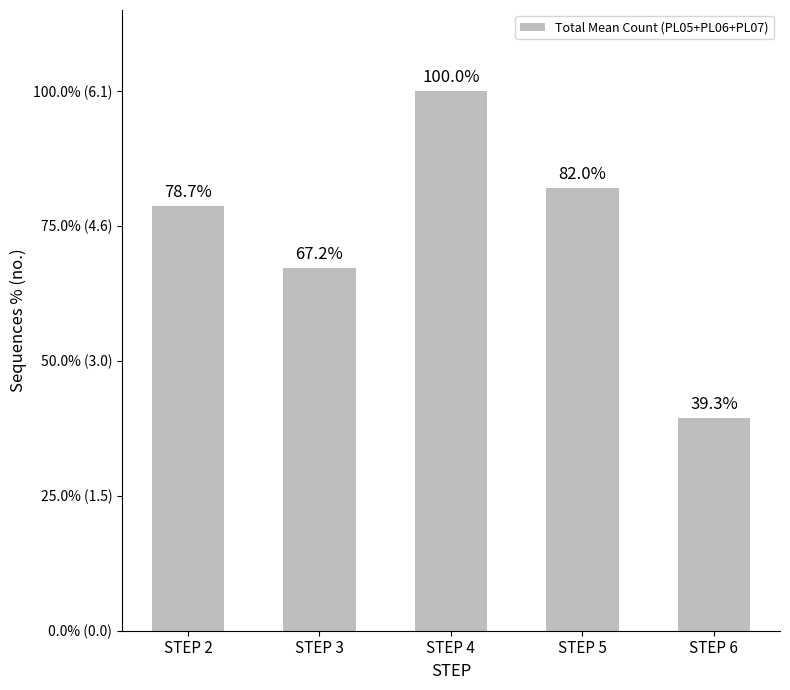

Reading left to right, transcribe all the data shown in this chart.

4.8	4.1	6.1	5.0	2.4